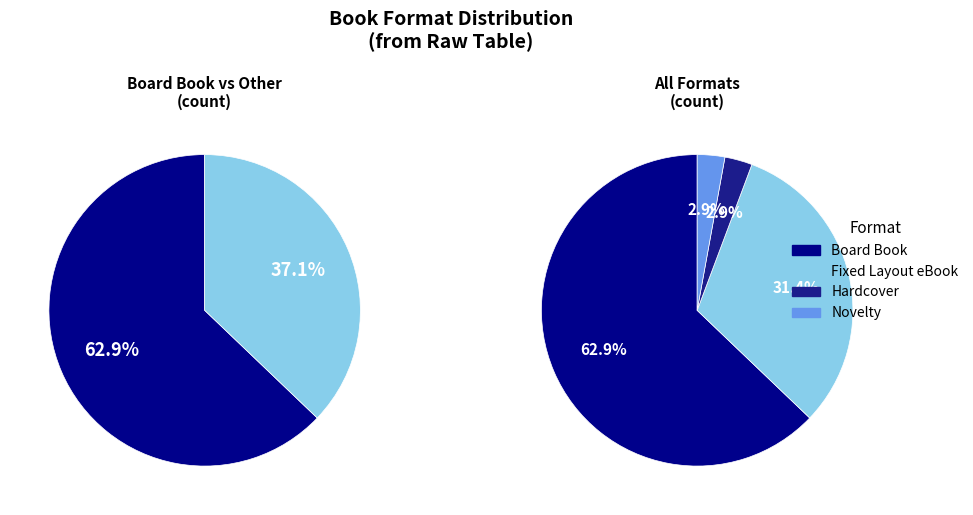

To the nearest percent, what is the average slice percentage?

25%